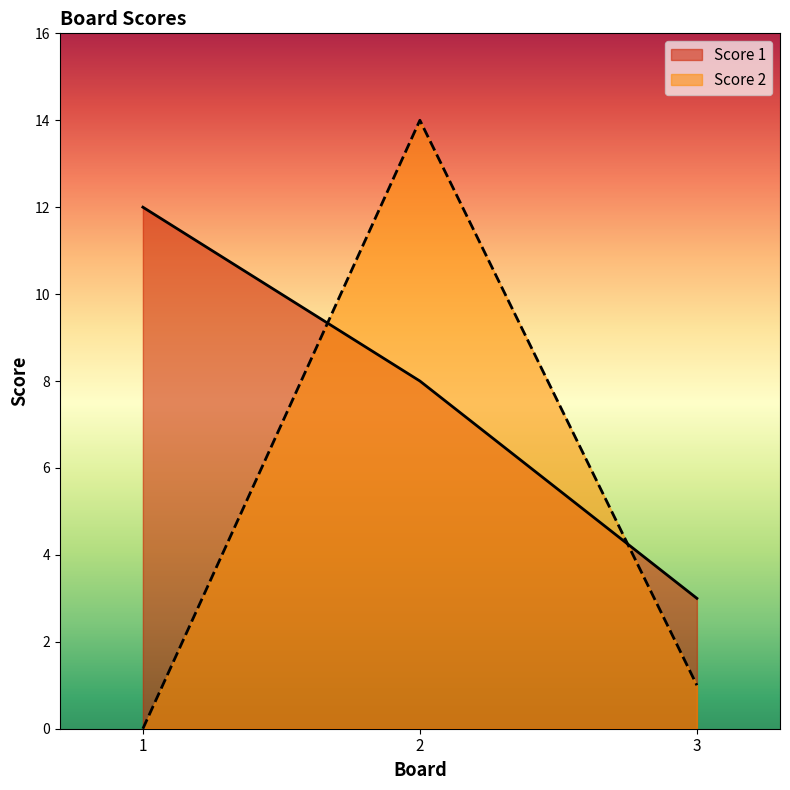

List the labels in order of Score 2 value, smallest first.

1, 3, 2